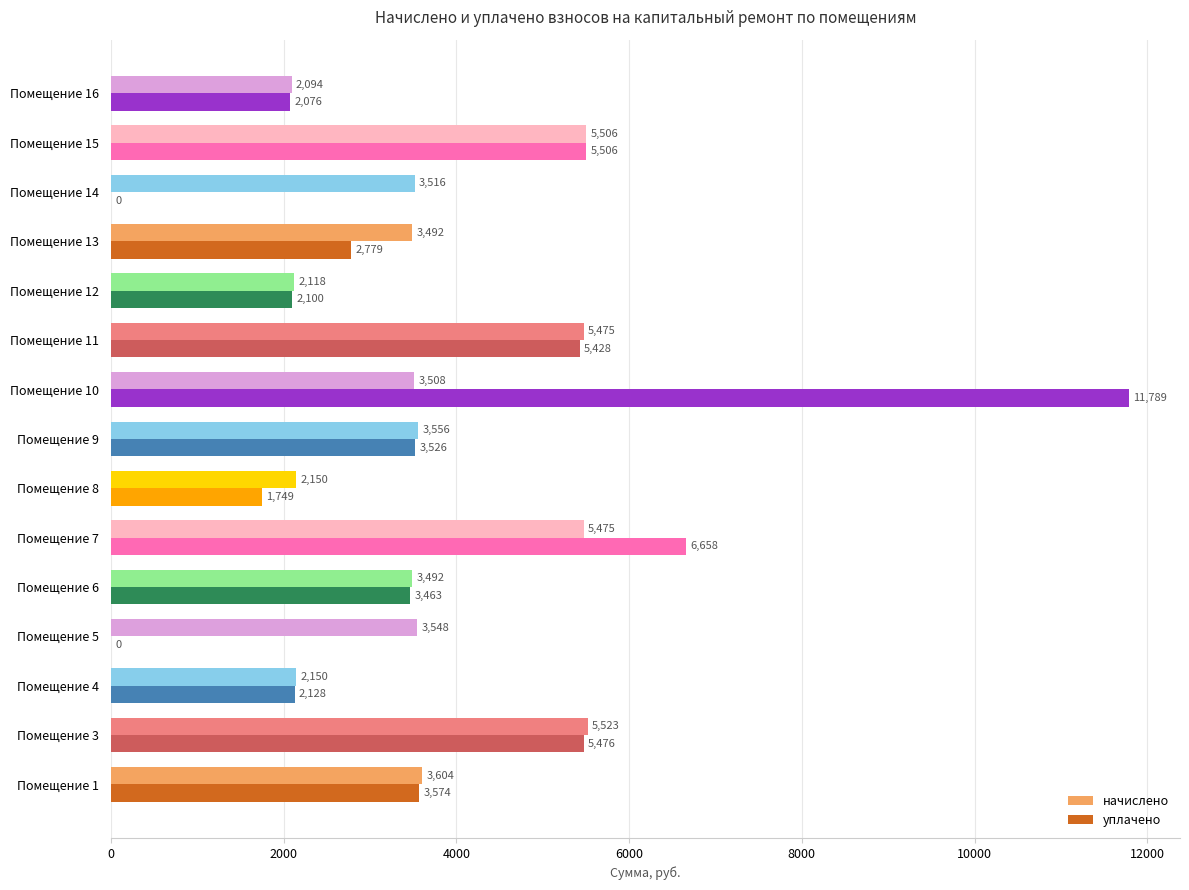

Which series changed the most between Помещение 7 and Помещение 15?

уплачено